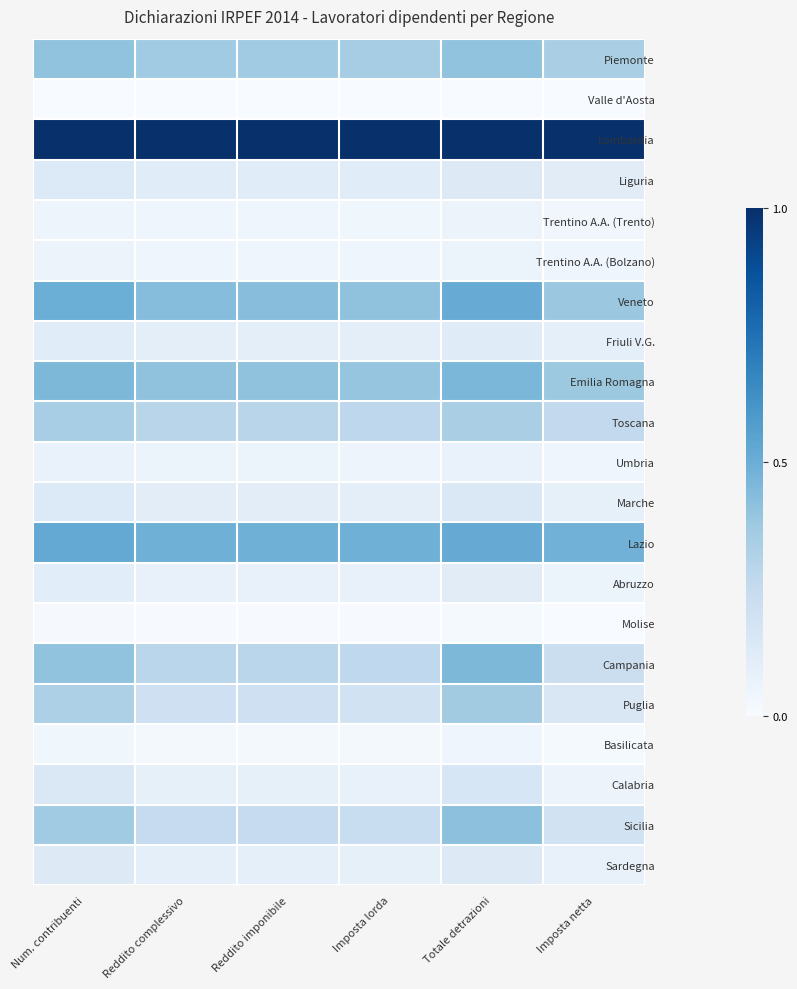

Reading right to left, list all the values displayed in this chart.

Piemonte: Imposta netta=0.3	Totale detrazioni=0.4	Imposta lorda=0.4	Reddito imponibile=0.4	Reddito complessivo=0.4	Num. contribuenti=0.4
Valle d'Aosta: Imposta netta=0.0	Totale detrazioni=0.0	Imposta lorda=0.0	Reddito imponibile=0.0	Reddito complessivo=0.0	Num. contribuenti=0.0
Lombardia: Imposta netta=1.0	Totale detrazioni=1.0	Imposta lorda=1.0	Reddito imponibile=1.0	Reddito complessivo=1.0	Num. contribuenti=1.0
Liguria: Imposta netta=0.1	Totale detrazioni=0.1	Imposta lorda=0.1	Reddito imponibile=0.1	Reddito complessivo=0.1	Num. contribuenti=0.1
Trentino A.A. (Trento): Imposta netta=0.0	Totale detrazioni=0.1	Imposta lorda=0.0	Reddito imponibile=0.0	Reddito complessivo=0.0	Num. contribuenti=0.1
Trentino A.A. (Bolzano): Imposta netta=0.0	Totale detrazioni=0.1	Imposta lorda=0.0	Reddito imponibile=0.0	Reddito complessivo=0.0	Num. contribuenti=0.1
Veneto: Imposta netta=0.4	Totale detrazioni=0.5	Imposta lorda=0.4	Reddito imponibile=0.4	Reddito complessivo=0.4	Num. contribuenti=0.5
Friuli V.G.: Imposta netta=0.1	Totale detrazioni=0.1	Imposta lorda=0.1	Reddito imponibile=0.1	Reddito complessivo=0.1	Num. contribuenti=0.1
Emilia Romagna: Imposta netta=0.4	Totale detrazioni=0.5	Imposta lorda=0.4	Reddito imponibile=0.4	Reddito complessivo=0.4	Num. contribuenti=0.5
Toscana: Imposta netta=0.3	Totale detrazioni=0.3	Imposta lorda=0.3	Reddito imponibile=0.3	Reddito complessivo=0.3	Num. contribuenti=0.3
Umbria: Imposta netta=0.0	Totale detrazioni=0.1	Imposta lorda=0.0	Reddito imponibile=0.1	Reddito complessivo=0.1	Num. contribuenti=0.1
Marche: Imposta netta=0.1	Totale detrazioni=0.1	Imposta lorda=0.1	Reddito imponibile=0.1	Reddito complessivo=0.1	Num. contribuenti=0.1
Lazio: Imposta netta=0.5	Totale detrazioni=0.5	Imposta lorda=0.5	Reddito imponibile=0.5	Reddito complessivo=0.5	Num. contribuenti=0.5
Abruzzo: Imposta netta=0.1	Totale detrazioni=0.1	Imposta lorda=0.1	Reddito imponibile=0.1	Reddito complessivo=0.1	Num. contribuenti=0.1
Molise: Imposta netta=0.0	Totale detrazioni=0.0	Imposta lorda=0.0	Reddito imponibile=0.0	Reddito complessivo=0.0	Num. contribuenti=0.0
Campania: Imposta netta=0.2	Totale detrazioni=0.5	Imposta lorda=0.3	Reddito imponibile=0.3	Reddito complessivo=0.3	Num. contribuenti=0.4
Puglia: Imposta netta=0.2	Totale detrazioni=0.4	Imposta lorda=0.2	Reddito imponibile=0.2	Reddito complessivo=0.2	Num. contribuenti=0.3
Basilicata: Imposta netta=0.0	Totale detrazioni=0.0	Imposta lorda=0.0	Reddito imponibile=0.0	Reddito complessivo=0.0	Num. contribuenti=0.0
Calabria: Imposta netta=0.1	Totale detrazioni=0.2	Imposta lorda=0.1	Reddito imponibile=0.1	Reddito complessivo=0.1	Num. contribuenti=0.1
Sicilia: Imposta netta=0.2	Totale detrazioni=0.4	Imposta lorda=0.2	Reddito imponibile=0.2	Reddito complessivo=0.2	Num. contribuenti=0.4
Sardegna: Imposta netta=0.1	Totale detrazioni=0.1	Imposta lorda=0.1	Reddito imponibile=0.1	Reddito complessivo=0.1	Num. contribuenti=0.1